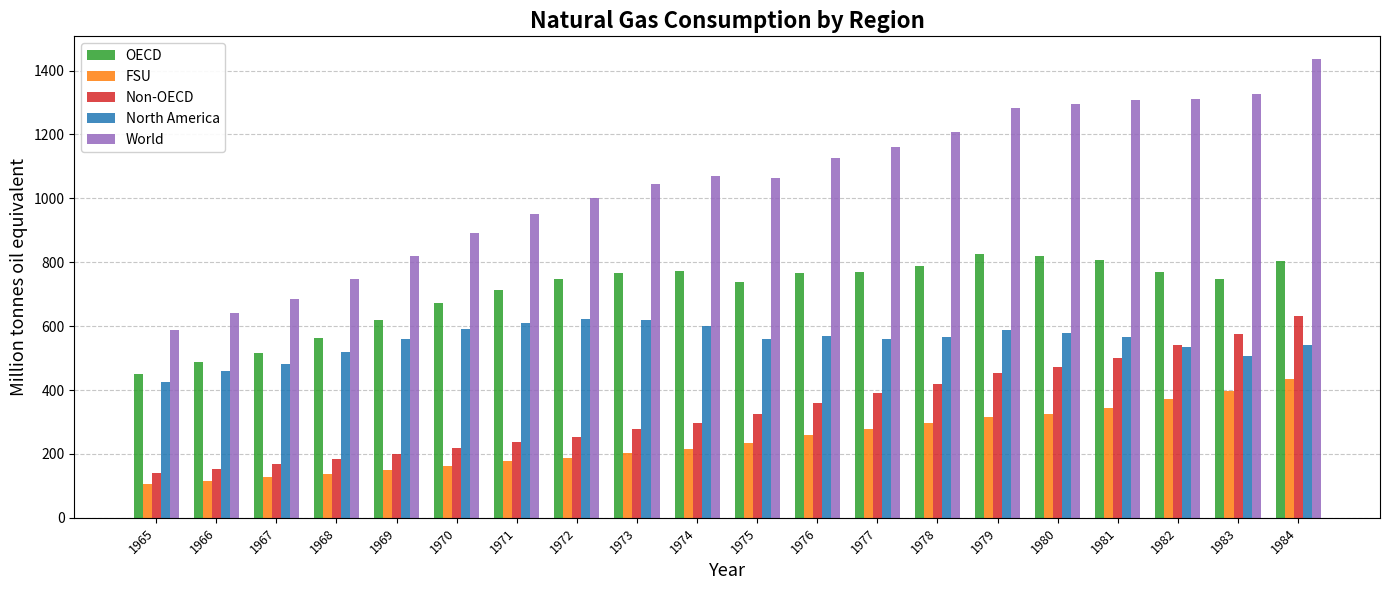

What is the smallest value displayed?

104.6